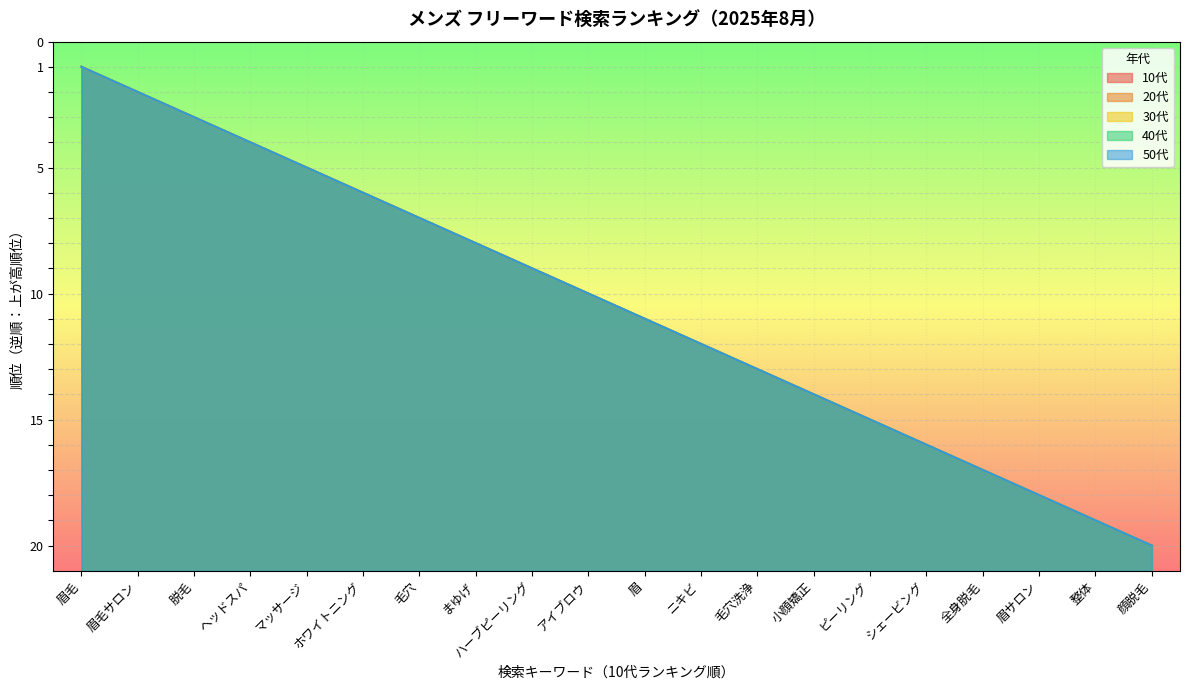

Reading left to right, list all the values displayed in this chart.

10代: 眉毛=20	眉毛サロン=19	脱毛=18	ヘッドスパ=17	マッサージ=16	ホワイトニング=15	毛穴=14	まゆげ=13	ハーブピーリング=12	アイブロウ=11	眉=10	ニキビ=9	毛穴洗浄=8	小顔矯正=7	ピーリング=6	シェービング=5	全身脱毛=4	眉サロン=3	整体=2	顔脱毛=1
20代: 眉毛=20	眉毛サロン=19	脱毛=18	ヘッドスパ=17	マッサージ=16	ホワイトニング=15	毛穴=14	まゆげ=13	ハーブピーリング=12	アイブロウ=11	眉=10	ニキビ=9	毛穴洗浄=8	小顔矯正=7	ピーリング=6	シェービング=5	全身脱毛=4	眉サロン=3	整体=2	顔脱毛=1
30代: 眉毛=20	眉毛サロン=19	脱毛=18	ヘッドスパ=17	マッサージ=16	ホワイトニング=15	毛穴=14	まゆげ=13	ハーブピーリング=12	アイブロウ=11	眉=10	ニキビ=9	毛穴洗浄=8	小顔矯正=7	ピーリング=6	シェービング=5	全身脱毛=4	眉サロン=3	整体=2	顔脱毛=1
40代: 眉毛=20	眉毛サロン=19	脱毛=18	ヘッドスパ=17	マッサージ=16	ホワイトニング=15	毛穴=14	まゆげ=13	ハーブピーリング=12	アイブロウ=11	眉=10	ニキビ=9	毛穴洗浄=8	小顔矯正=7	ピーリング=6	シェービング=5	全身脱毛=4	眉サロン=3	整体=2	顔脱毛=1
50代: 眉毛=20	眉毛サロン=19	脱毛=18	ヘッドスパ=17	マッサージ=16	ホワイトニング=15	毛穴=14	まゆげ=13	ハーブピーリング=12	アイブロウ=11	眉=10	ニキビ=9	毛穴洗浄=8	小顔矯正=7	ピーリング=6	シェービング=5	全身脱毛=4	眉サロン=3	整体=2	顔脱毛=1